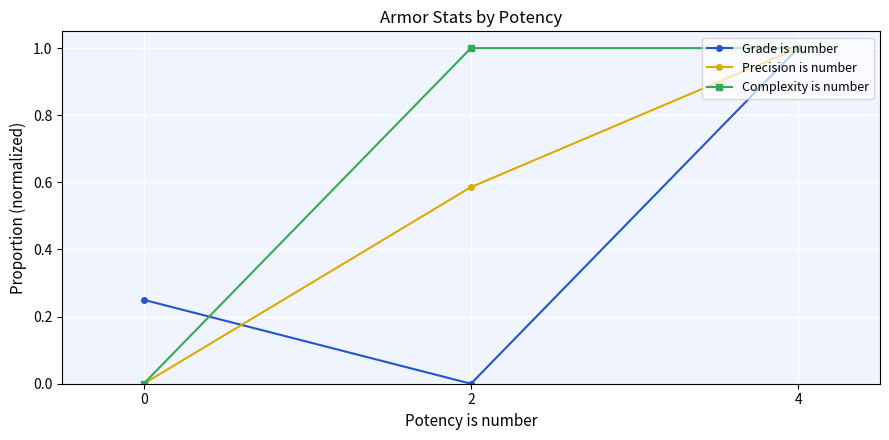

Is this an area chart (filled region under the line)?

No